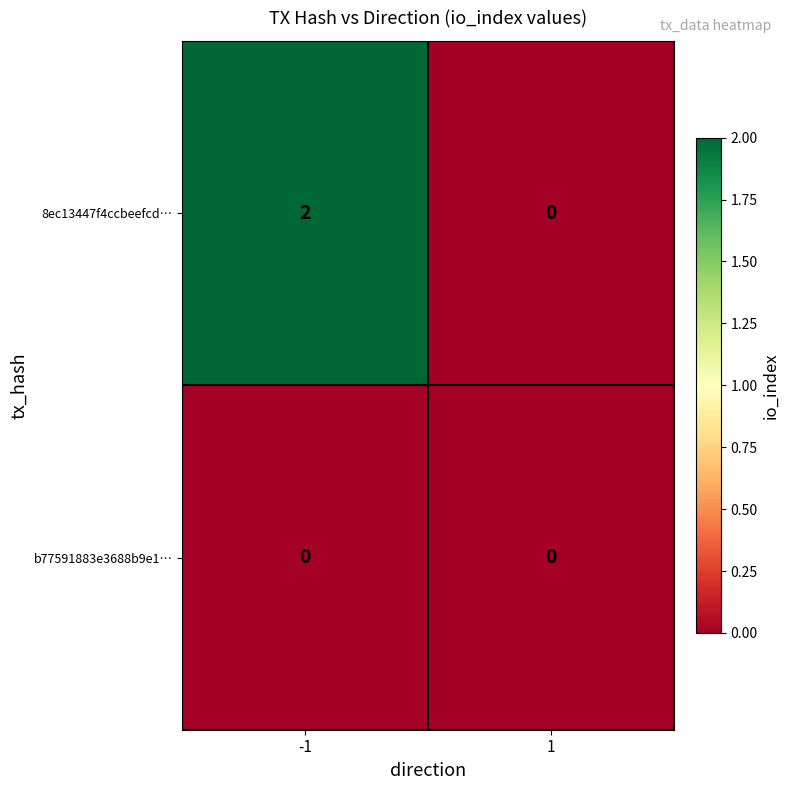

Reading left to right, transcribe all the data shown in this chart.

8ec13447f4ccbeefcd…: 2	0
b77591883e3688b9e1…: 0	0